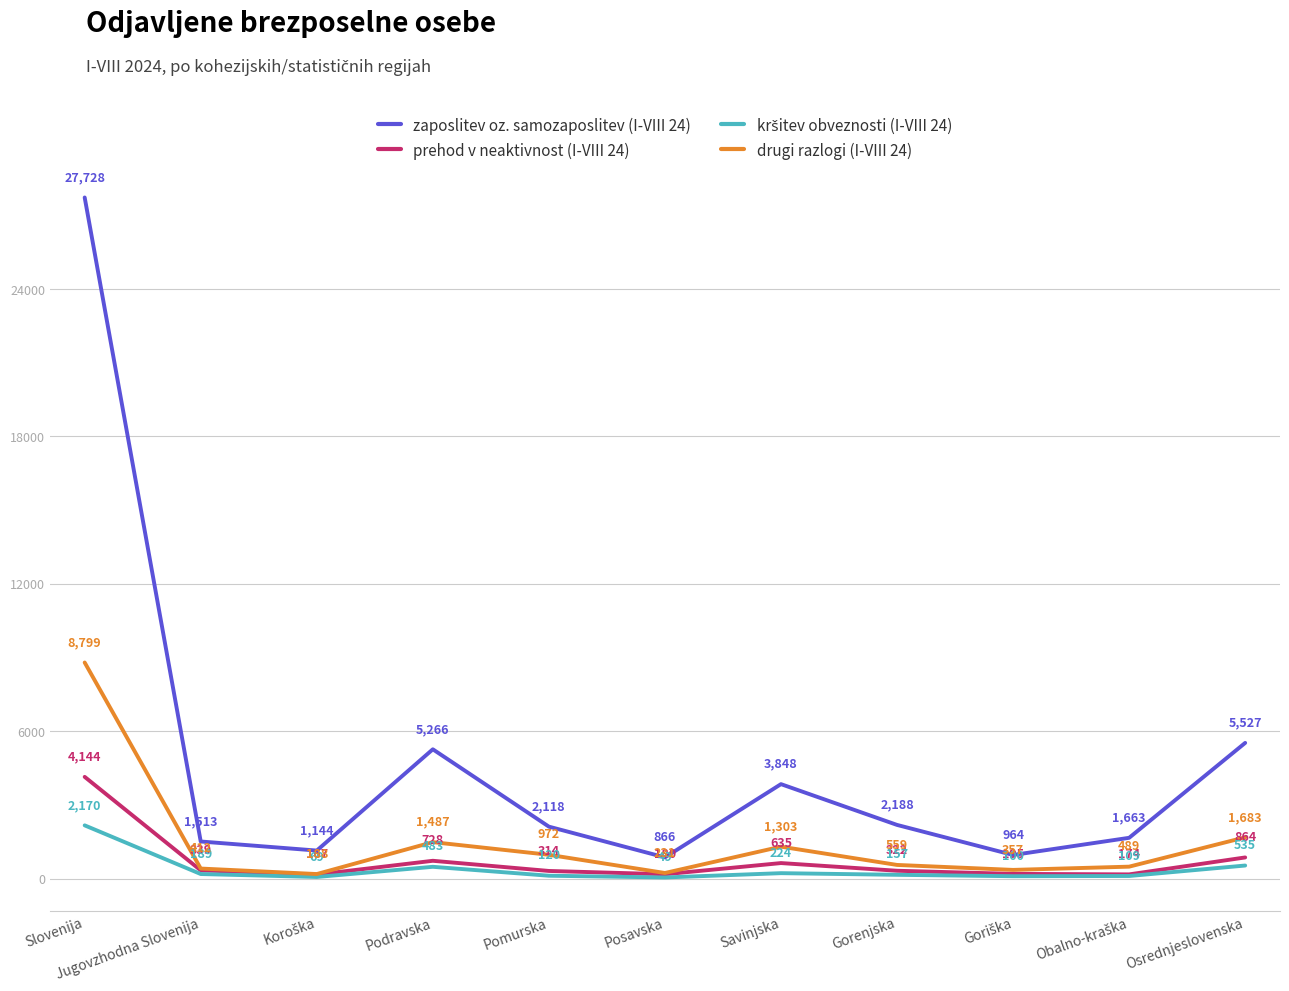

True or false: prehod v neaktivnost (I-VIII 24) and drugi razlogi (I-VIII 24) cross at least once.

False